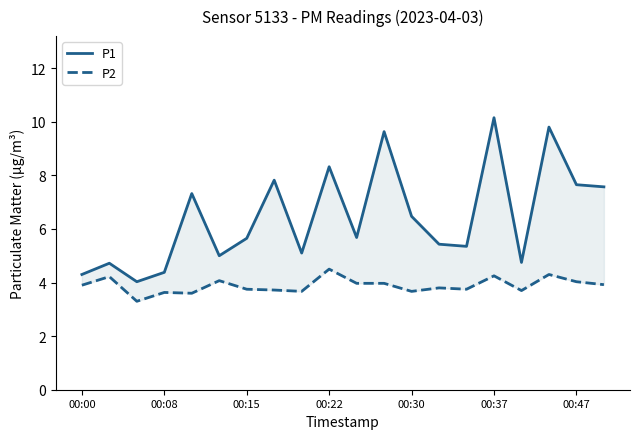

What is the difference between the second highest and second lowest values in the P2 series?

0.7